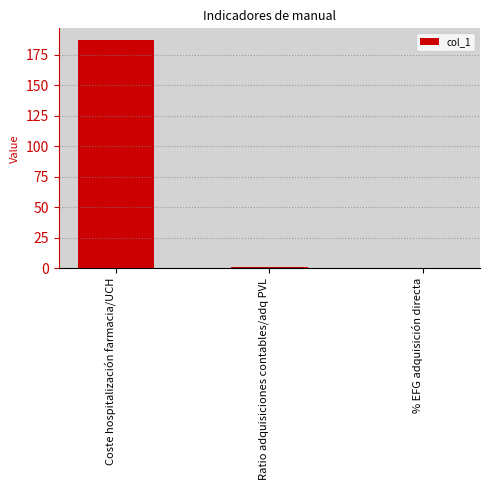

What is the sum of all values?

188.4